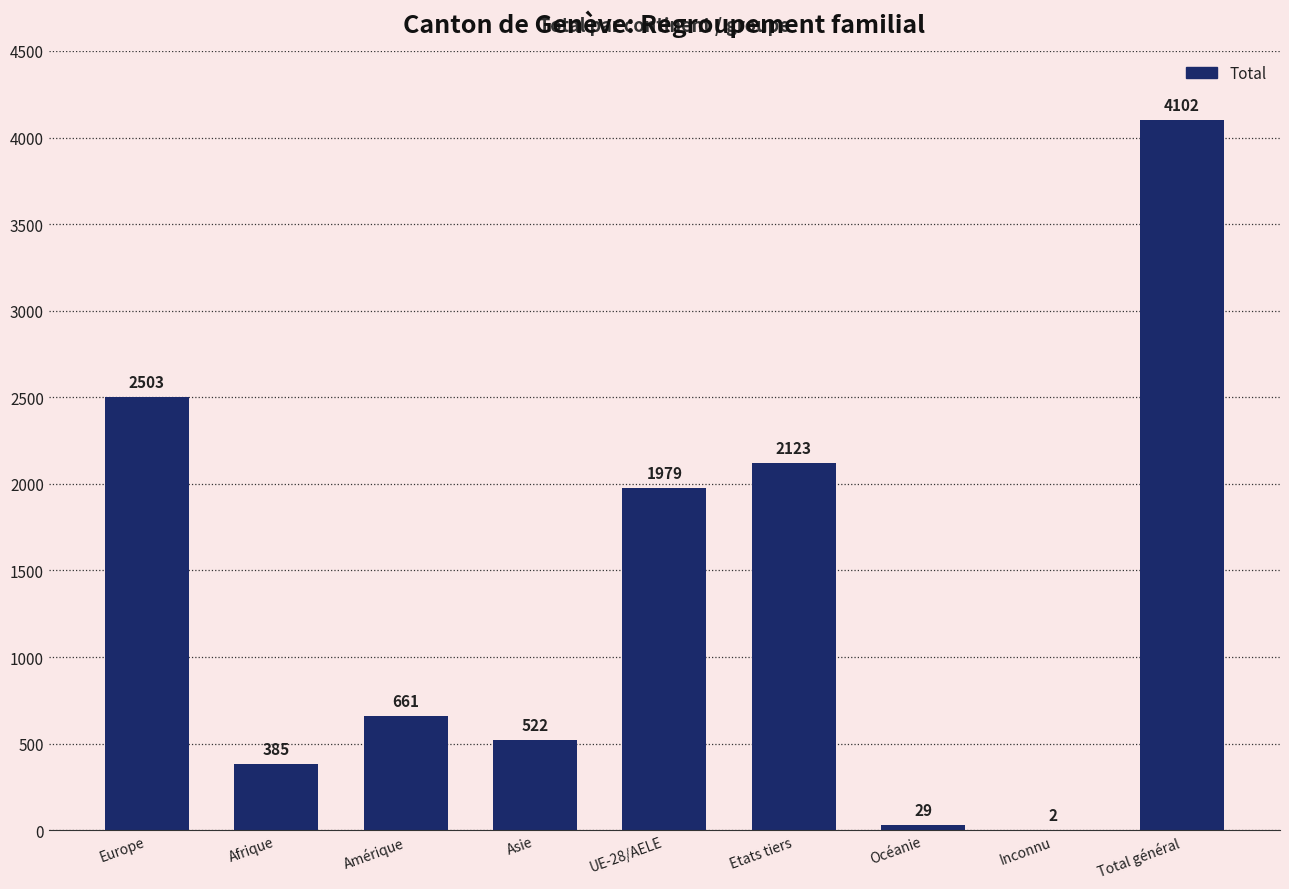

True or false: the data shows 661 at Amérique.

True